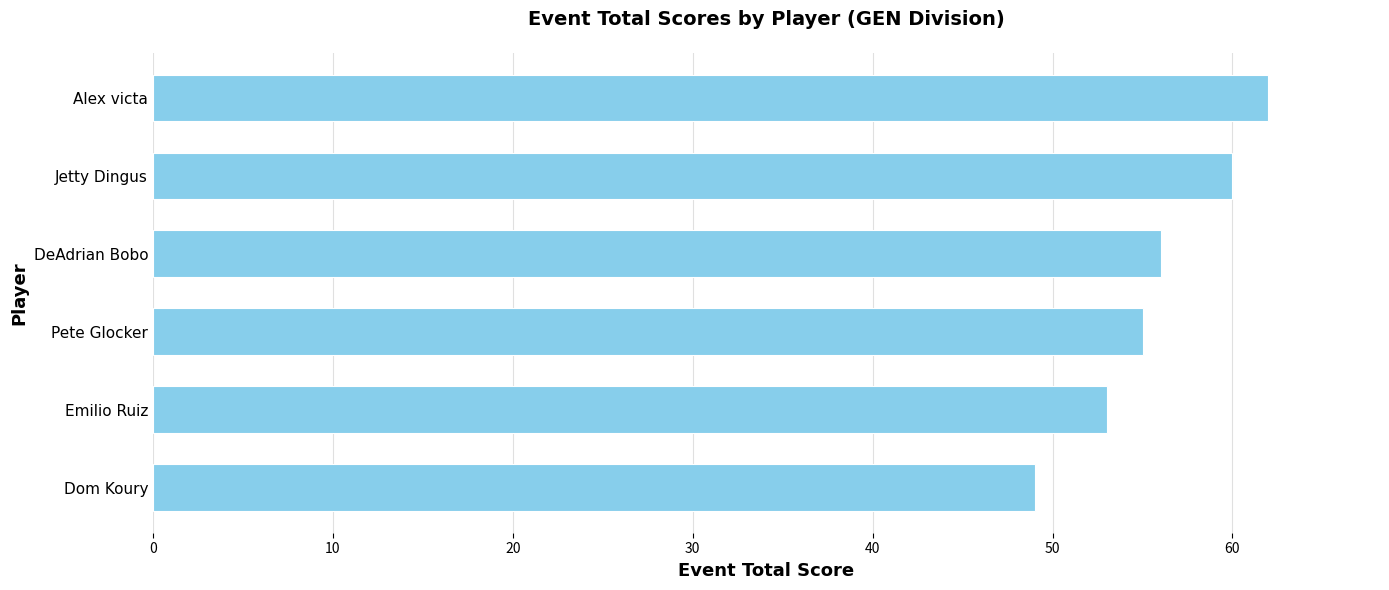

What is the change in value from DeAdrian Bobo to Alex victa?

+6